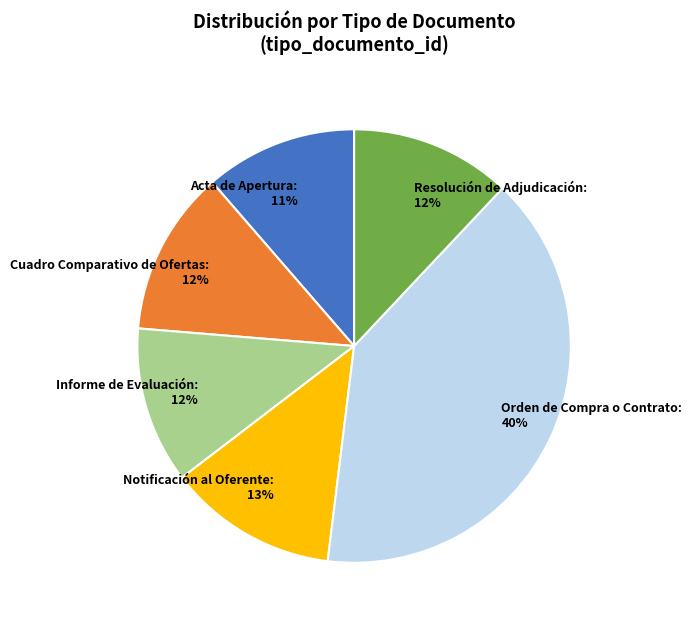

Which has a higher value, Orden de Compra o Contrato or Resolución de Adjudicación?

Orden de Compra o Contrato